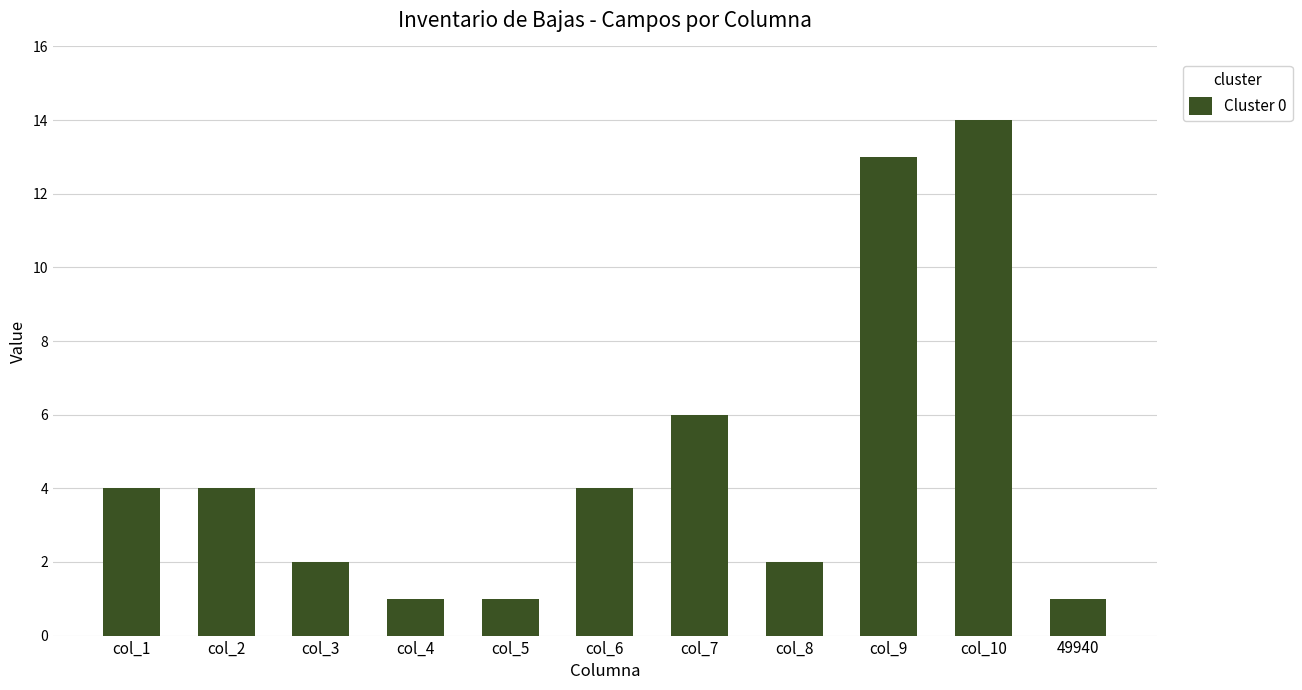

What is the maximum value shown in the chart?

14